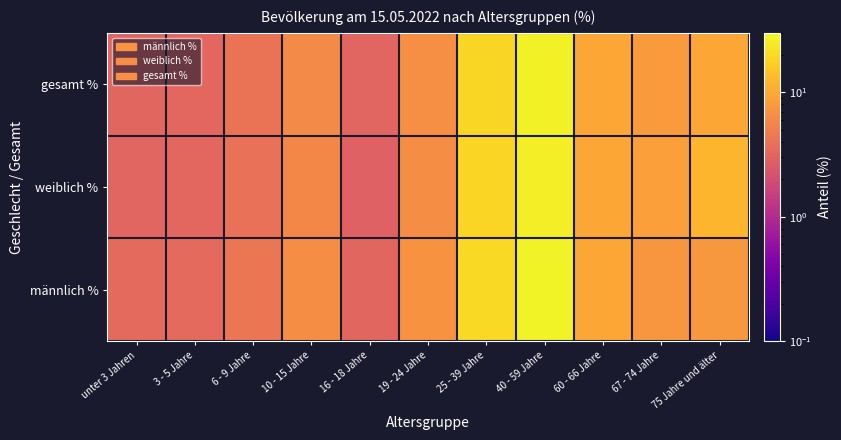

What is the difference between the highest and lowest values at 3 - 5 Jahre?

0.1